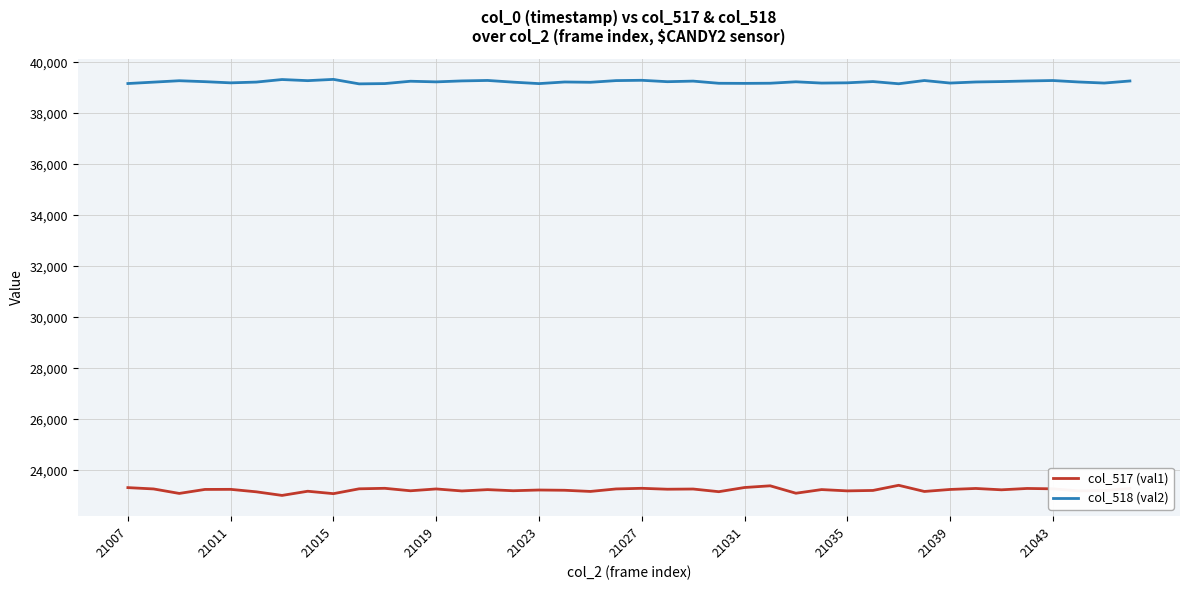

Which series has the widest spread of values?

col_517 (val1)